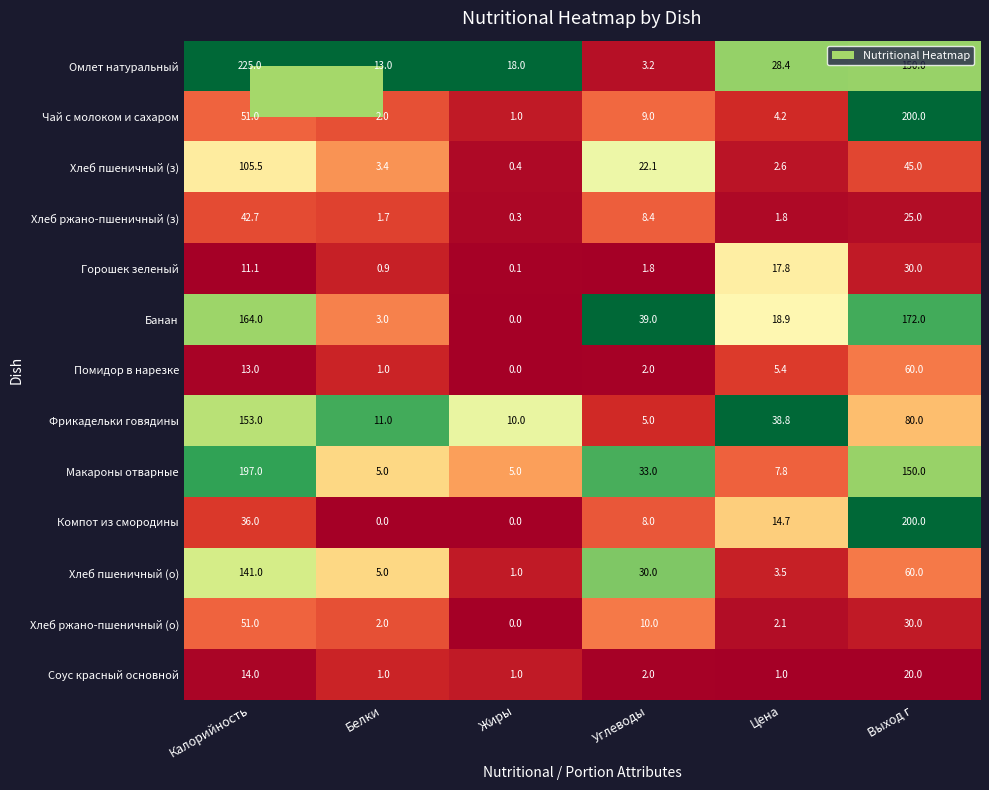

How many distinct data groups are displayed?

13